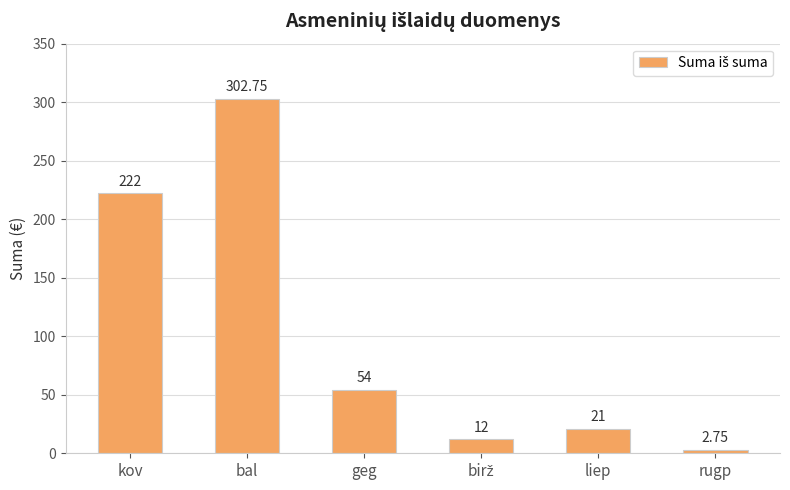

Which category has the lowest value across all series?

rugp